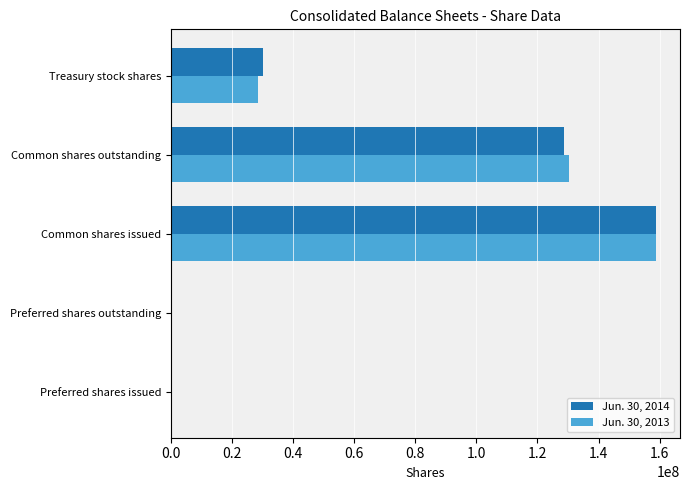

What is the average value of the Jun. 30, 2013 series?

63496584